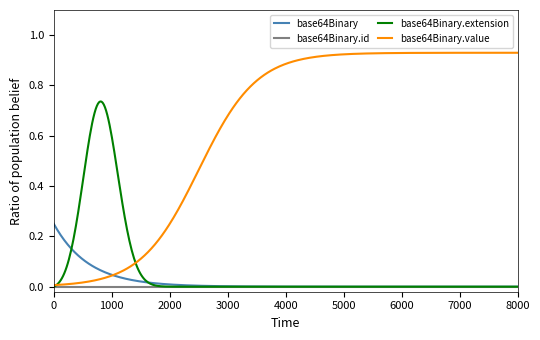

Which series has the largest total across all categories?

base64Binary.value